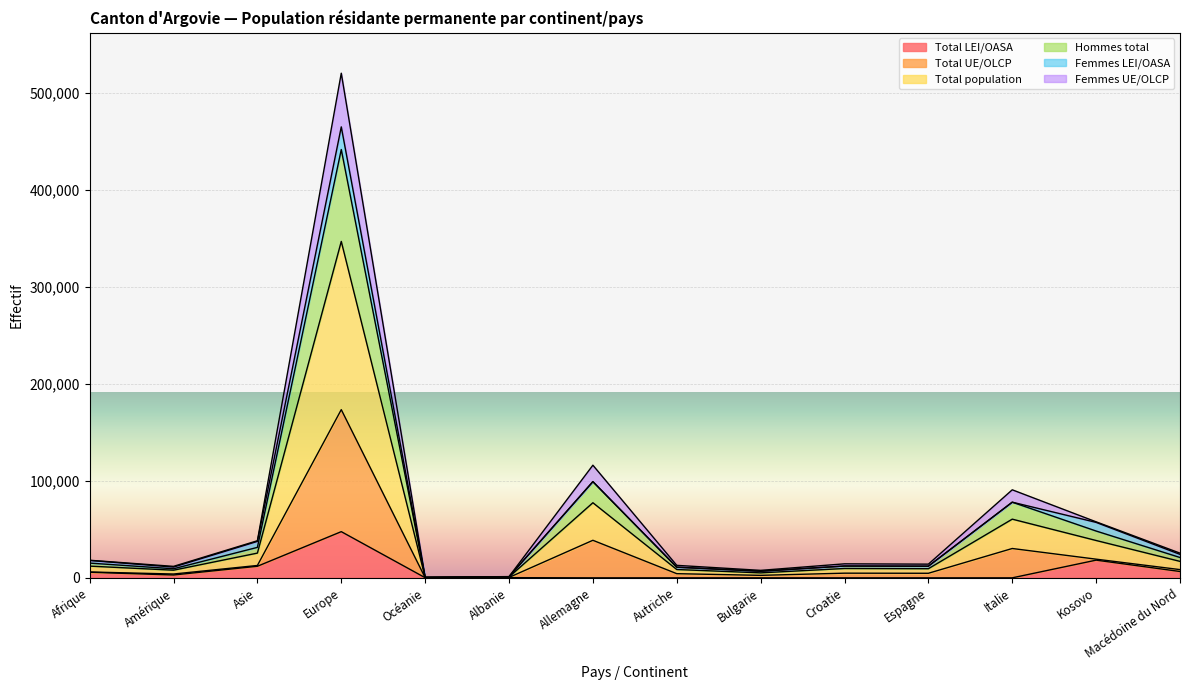

What is the highest value of the Total LEI/OASA series?

47630